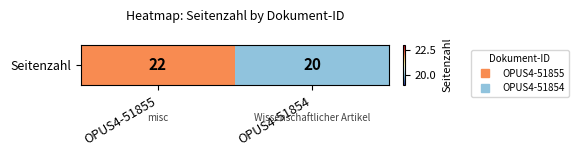

What is the average value?

21